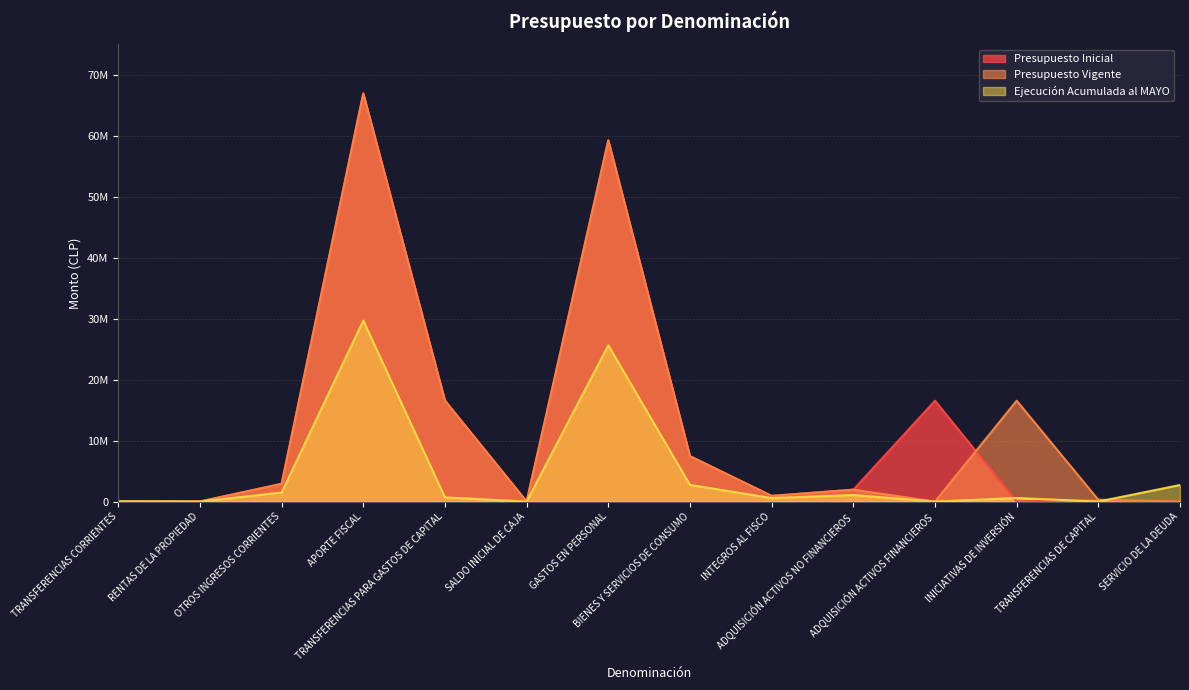

What is the difference between the highest and lowest values at INTEGROS AL FISCO?

360171